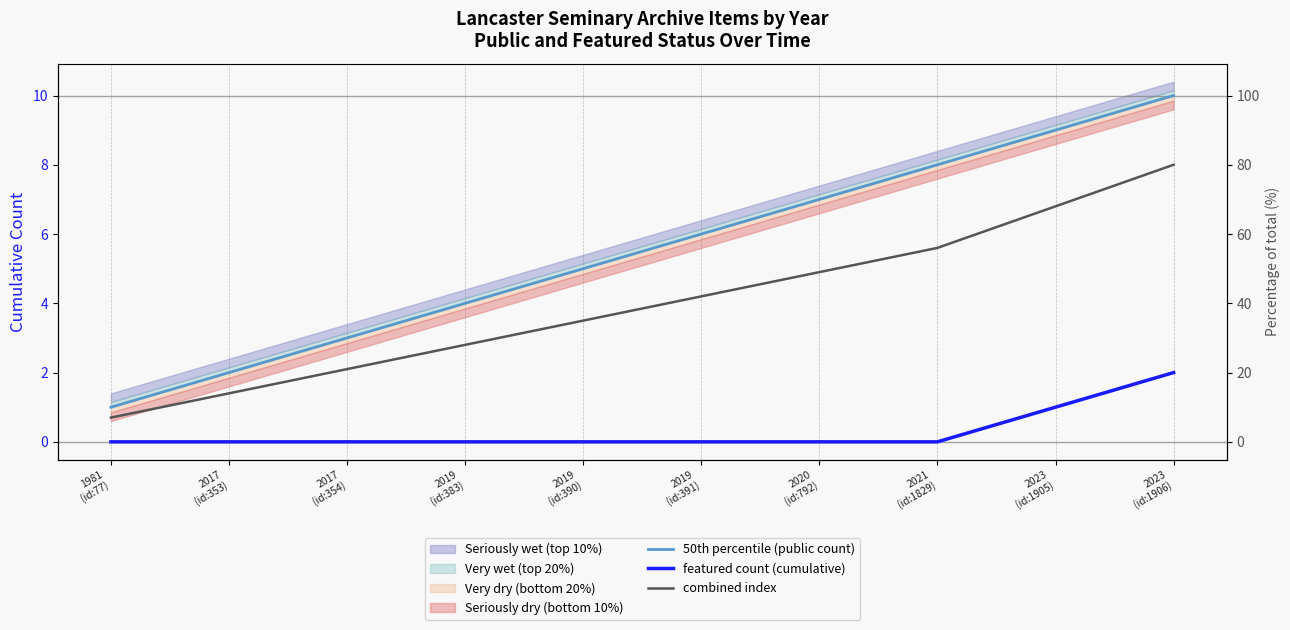

True or false: 50th percentile (public count) has a value of 3.6 at 2020
(id:792).

False